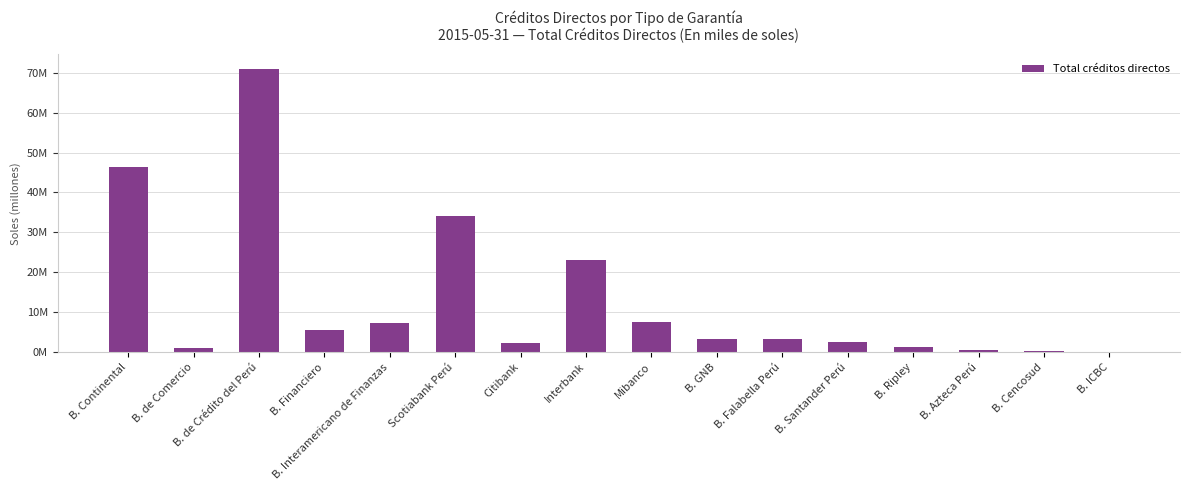

What is the change in value from B. Continental to B. Ripley?

-45049943.2